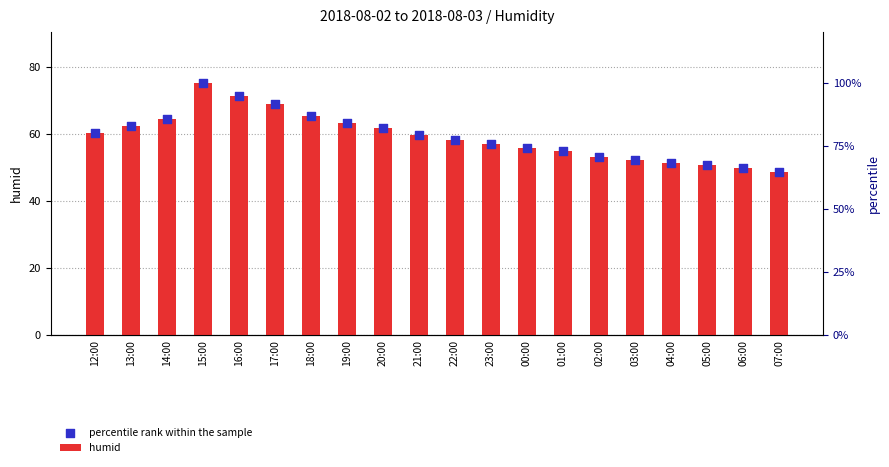

Is the value of percentile rank within the sample at 00:00 greater than the value of humid at 20:00?

No